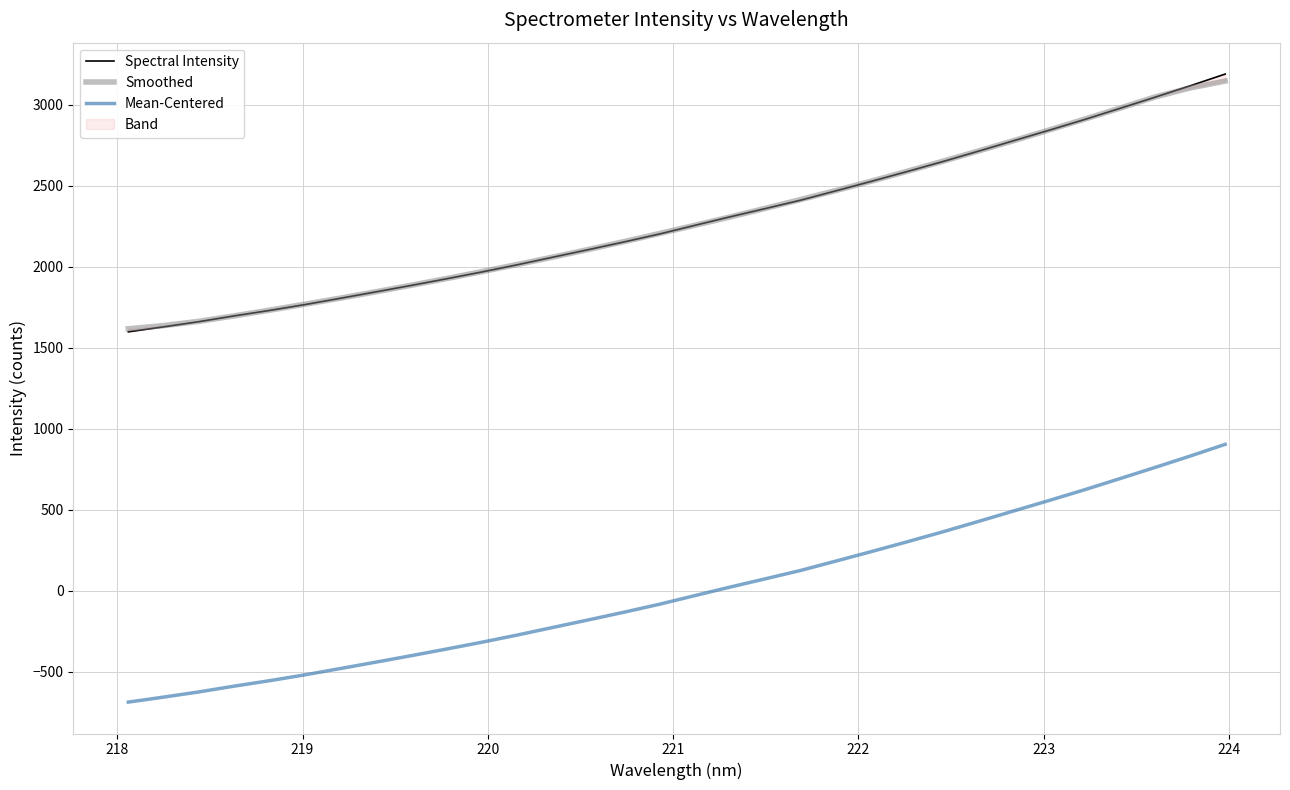

What is the label of the 28th point from the right?

221